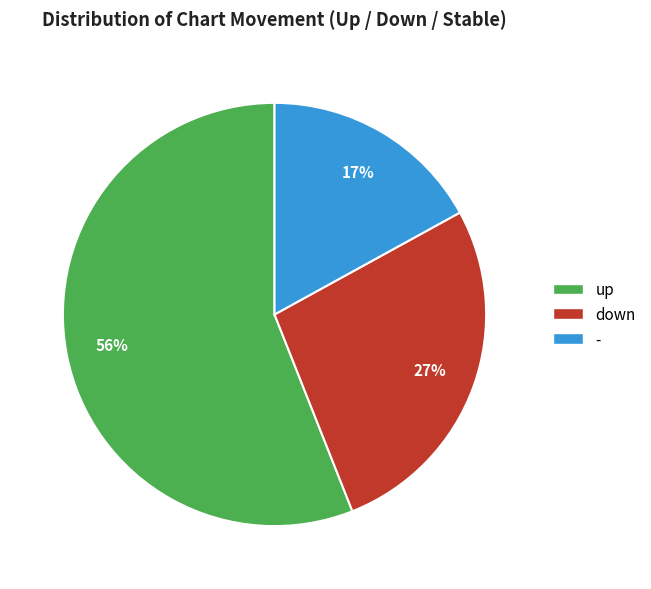

Is the sum of up and - greater than half?

Yes